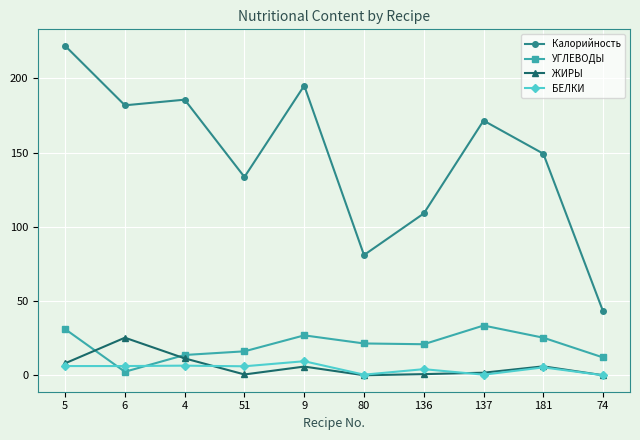

What are all the series names shown in the legend?

Калорийность, УГЛЕВОДЫ, ЖИРЫ, БЕЛКИ